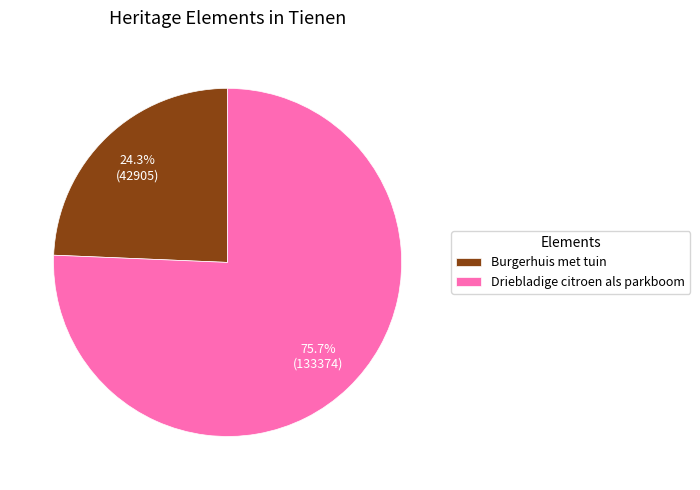

Between Driebladige citroen als parkboom and Burgerhuis met tuin, which is larger?

Driebladige citroen als parkboom